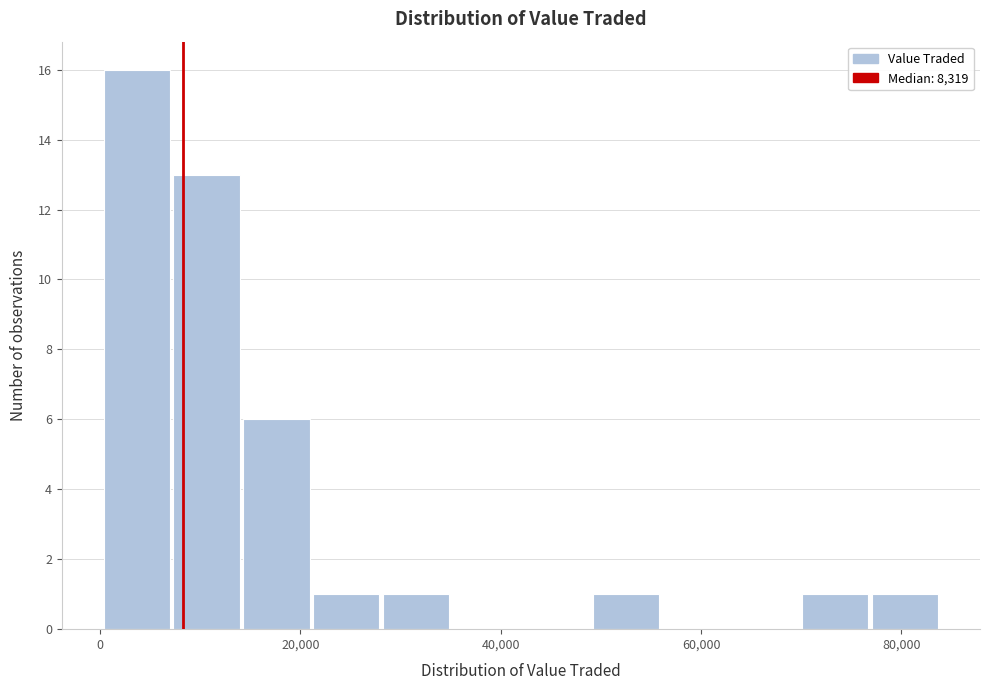

Read against the x-axis, roughly where is the centre of the tallest bar?

4000